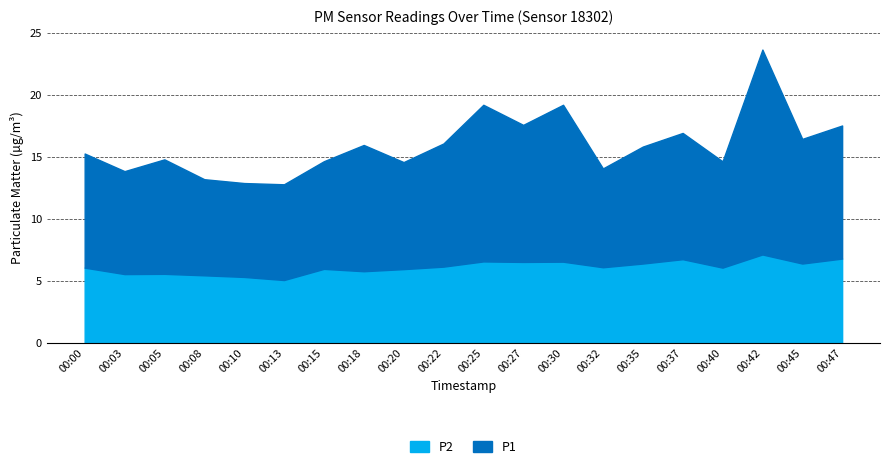

What is the sum of the P1 values at 00:05 and 00:08?

17.0